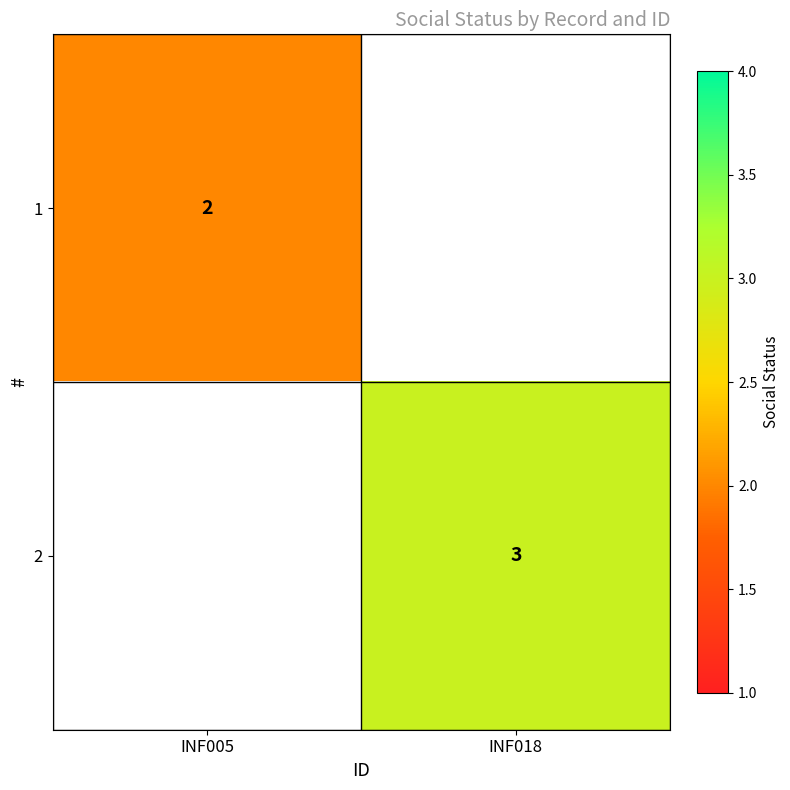

Between INF005 and INF018, which is larger?

INF018